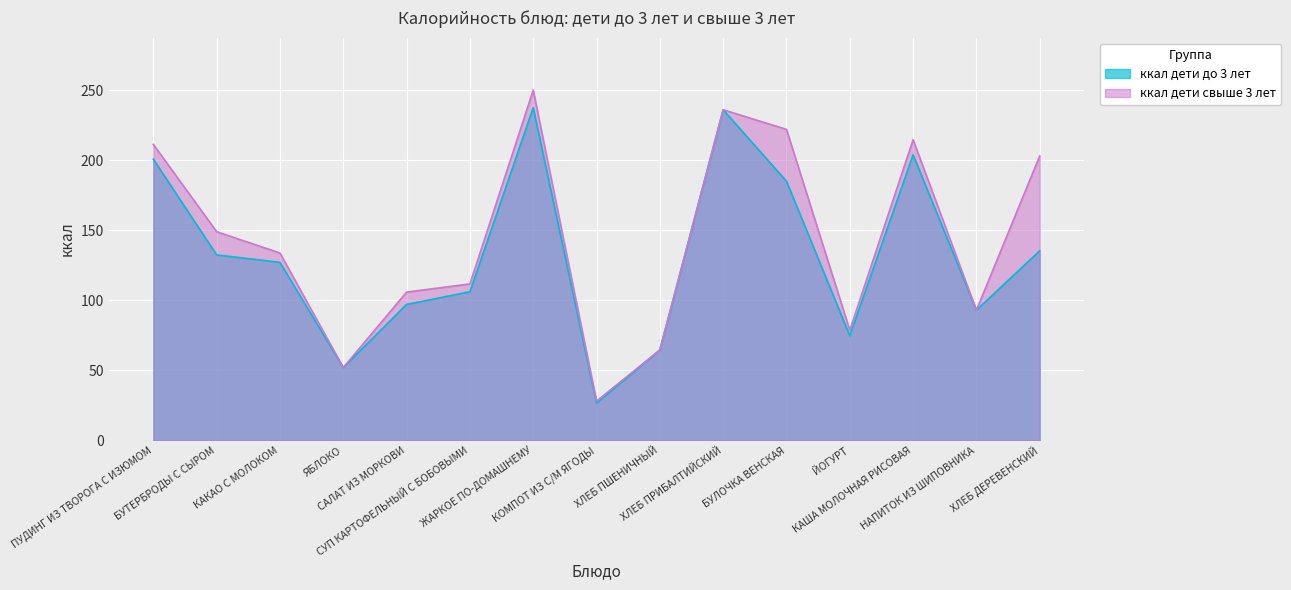

What is the label of the 12th point from the left?

ЙОГУРТ